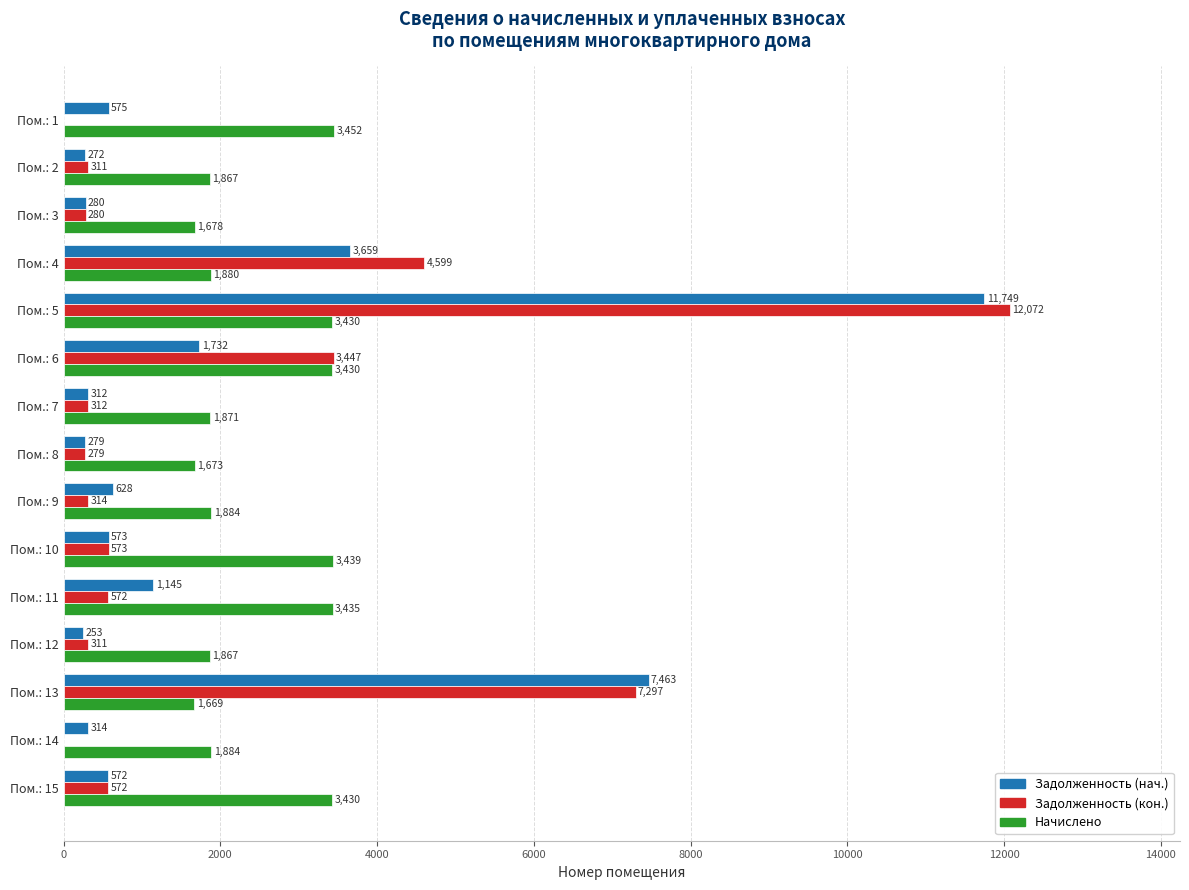

Where is Задолженность (кон.) nearest to the value 6035?

Пом.: 13